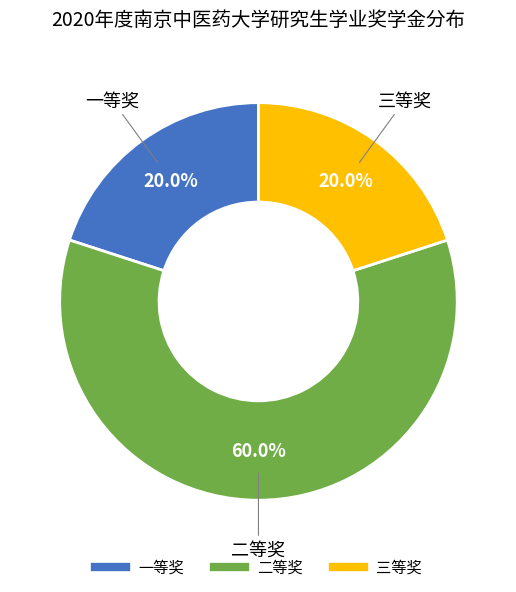

Does any single category account for the majority?

Yes